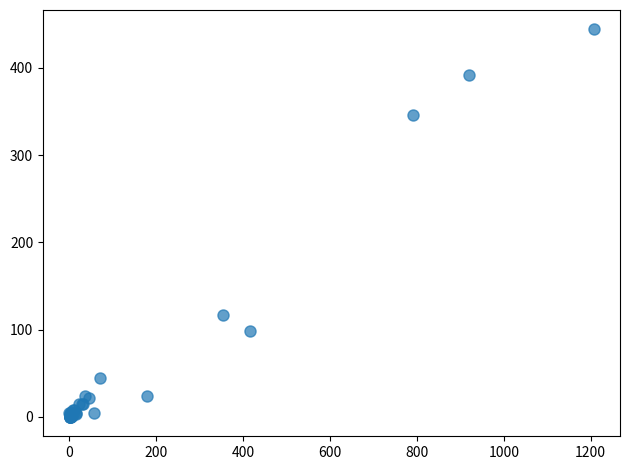

What Y value in the scatter plot is closest to 222?

117